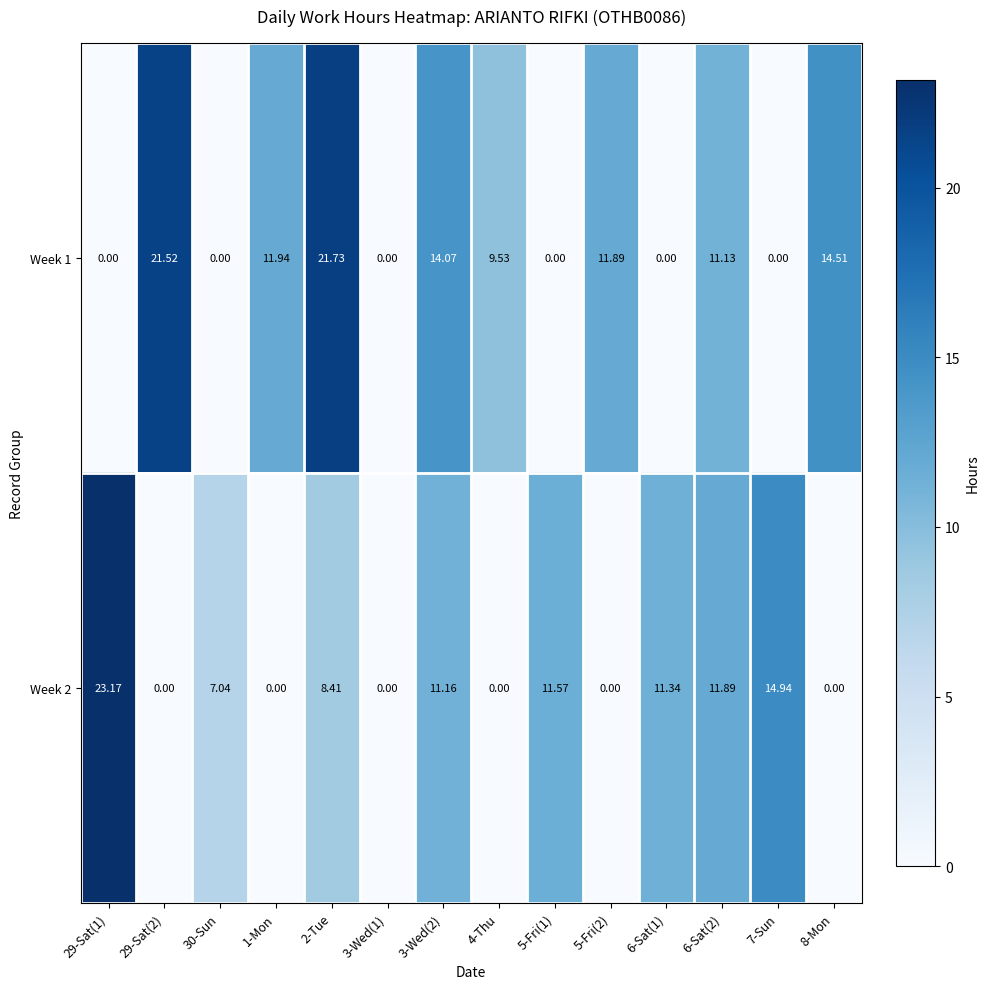

Is the value of Week 2 at 29-Sat(2) greater than the value of Week 1 at 1-Mon?

No